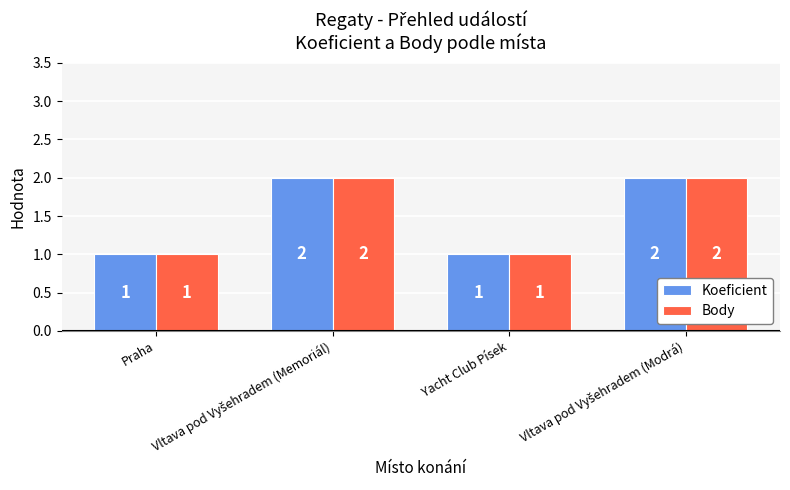

What are all the series names shown in the legend?

Koeficient, Body